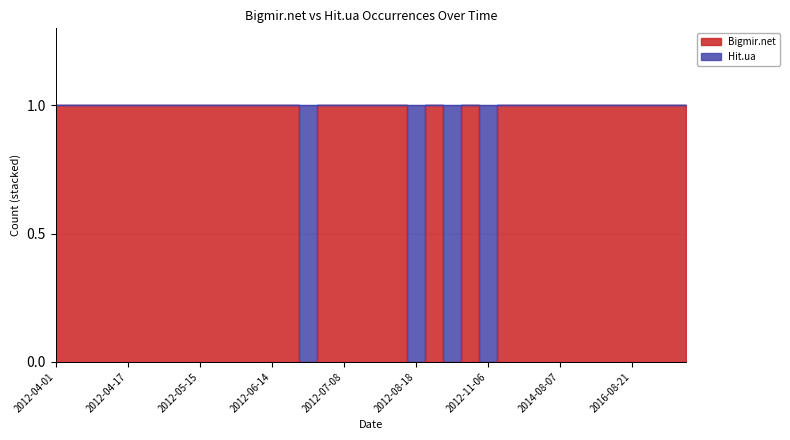

Rank the categories by value from highest to lowest.

2012-04-01, 2012-04-05, 2012-04-08, 2012-04-16, 2012-04-17, 2012-04-21, 2012-04-28, 2012-05-05, 2012-05-15, 2012-05-20, 2012-05-23, 2012-05-28, 2012-06-14, 2012-06-17, 2012-07-07, 2012-07-08, 2012-07-21, 2012-07-31, 2012-08-06, 2012-08-23, 2012-10-11, 2012-11-11, 2012-11-29, 2013-01-01, 2014-08-07, 2015-10-02, 2015-10-24, 2015-12-25, 2016-08-21, 2016-09-25, 2016-10-29, 2017-11-27, 2012-06-22, 2012-08-18, 2012-09-08, 2012-11-06